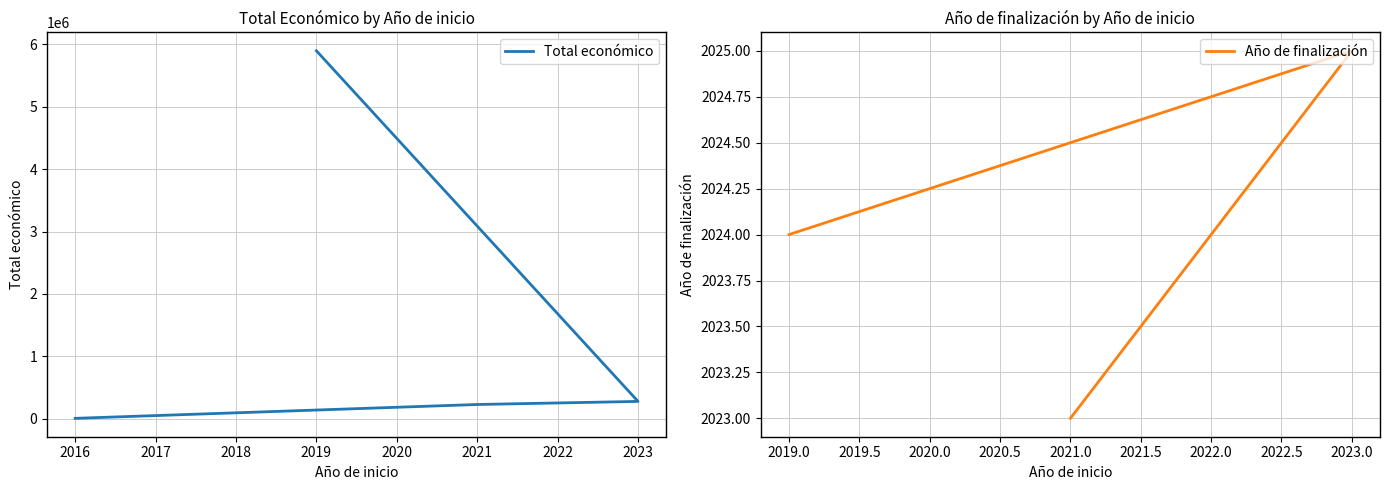

True or false: the data has more than 0 interior local peaks.

False